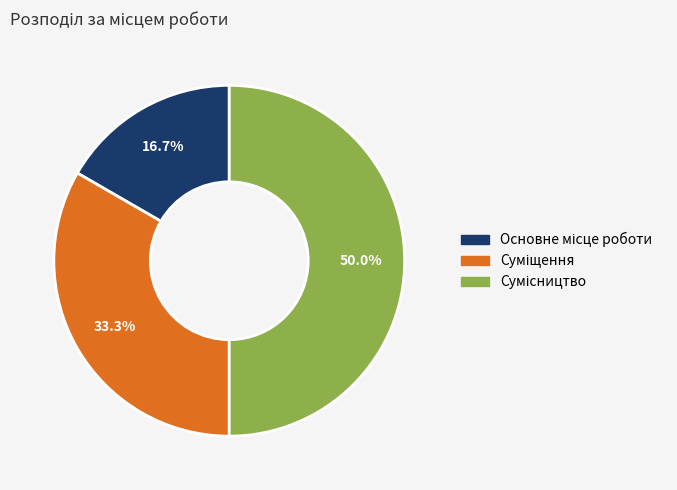

How many slices are in this pie chart?

3